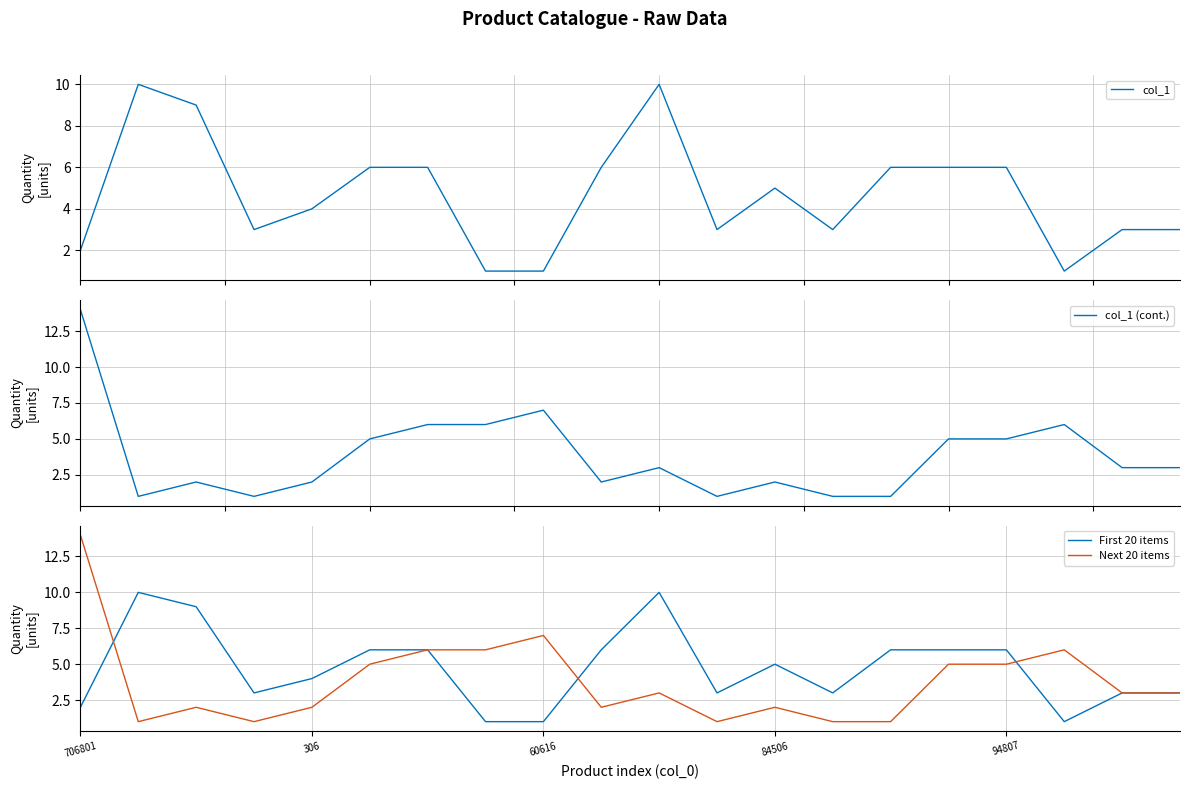

What are all the series names shown in the legend?

col_1, col_1 (cont.), First 20 items, Next 20 items